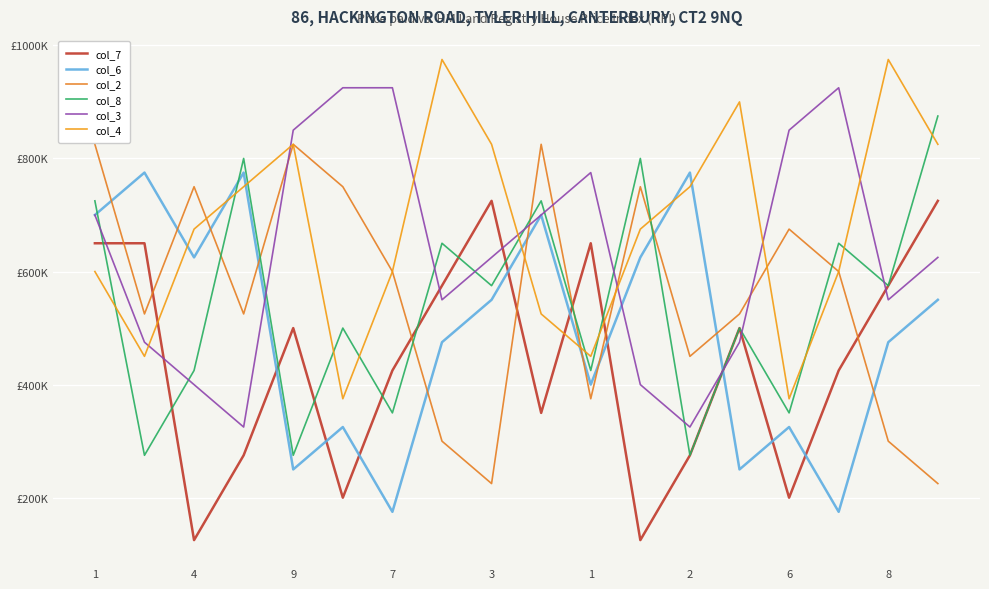

True or false: col_3 and col_4 intersect in this chart.

True